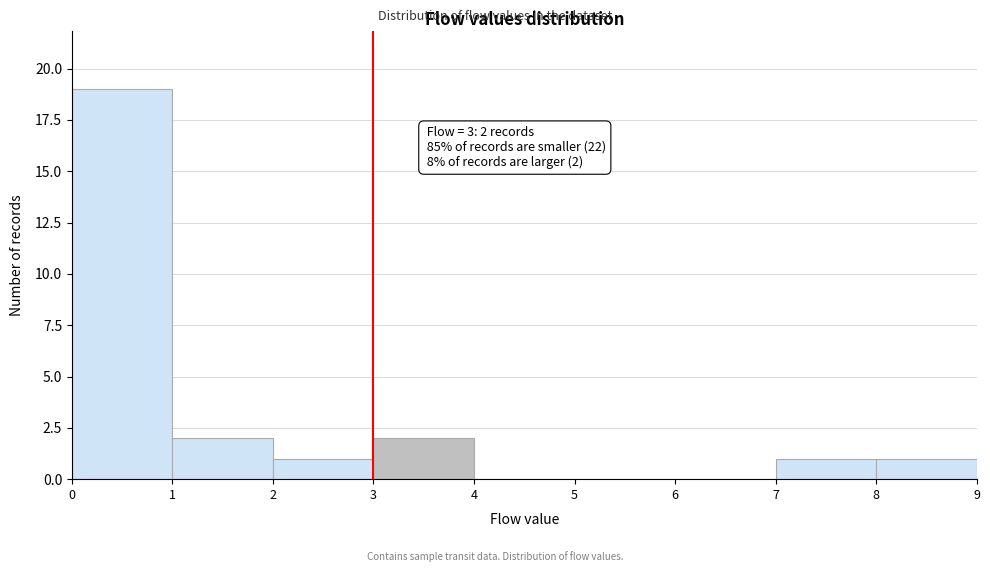

Over which range of the x-axis is the bar tallest?

0 to 1